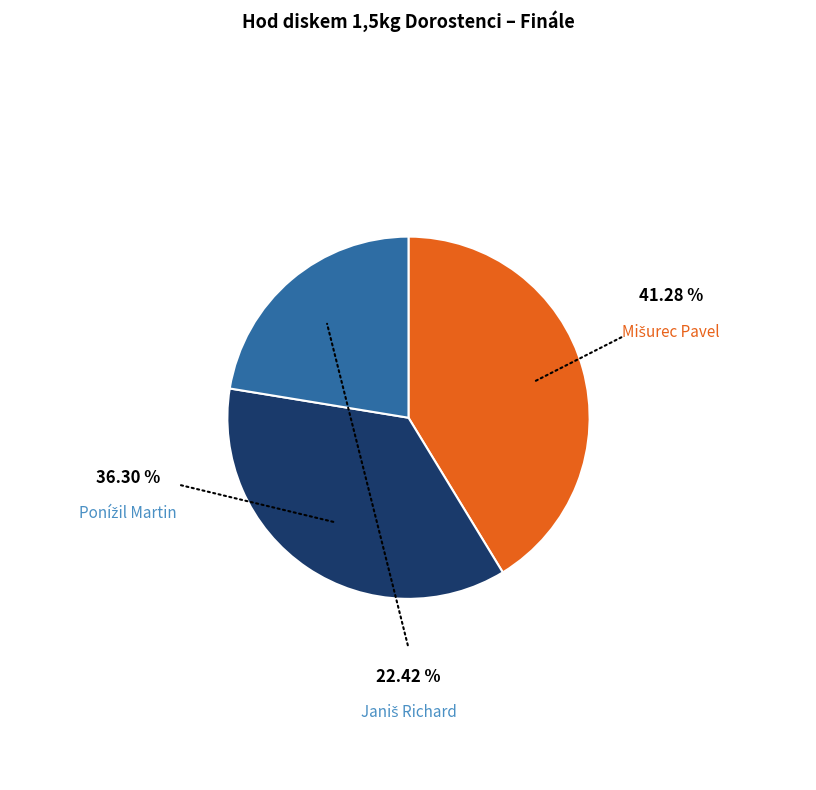

The Ponížil Martin slice represents 44% of the pie. True or false?

False